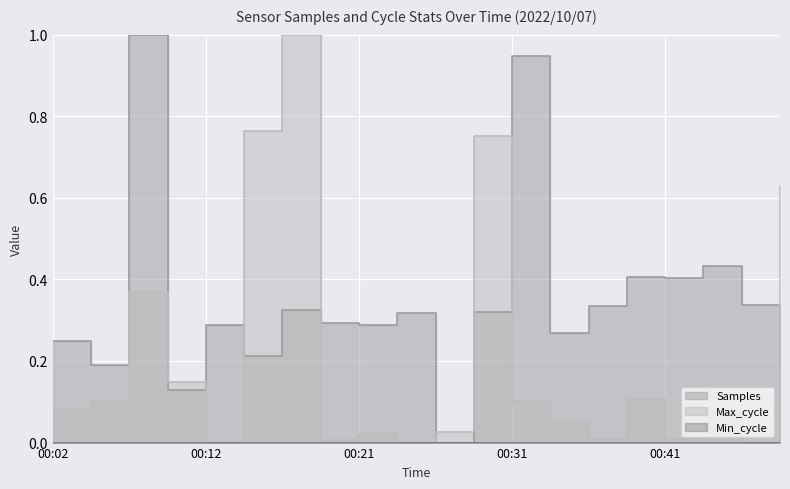

Which label corresponds to the largest value in the chart?

00:07